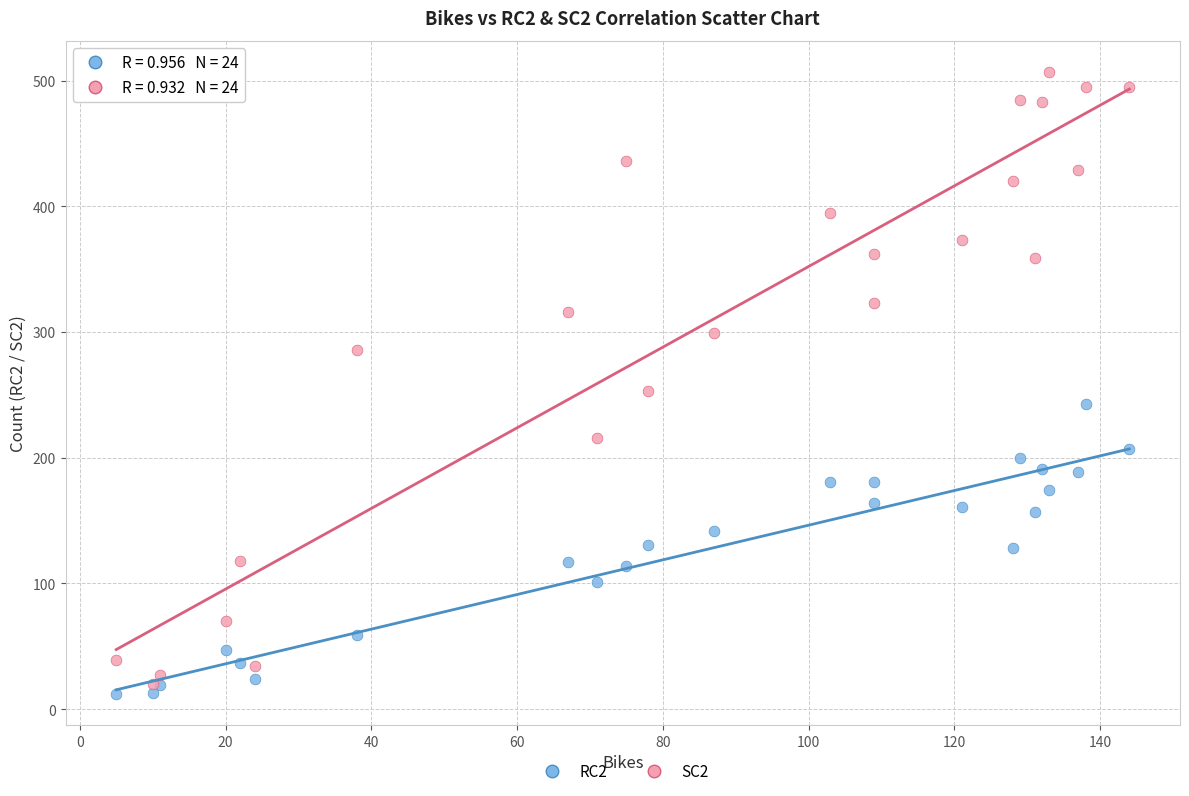

Across all series, what Y value is closest to 259?

253